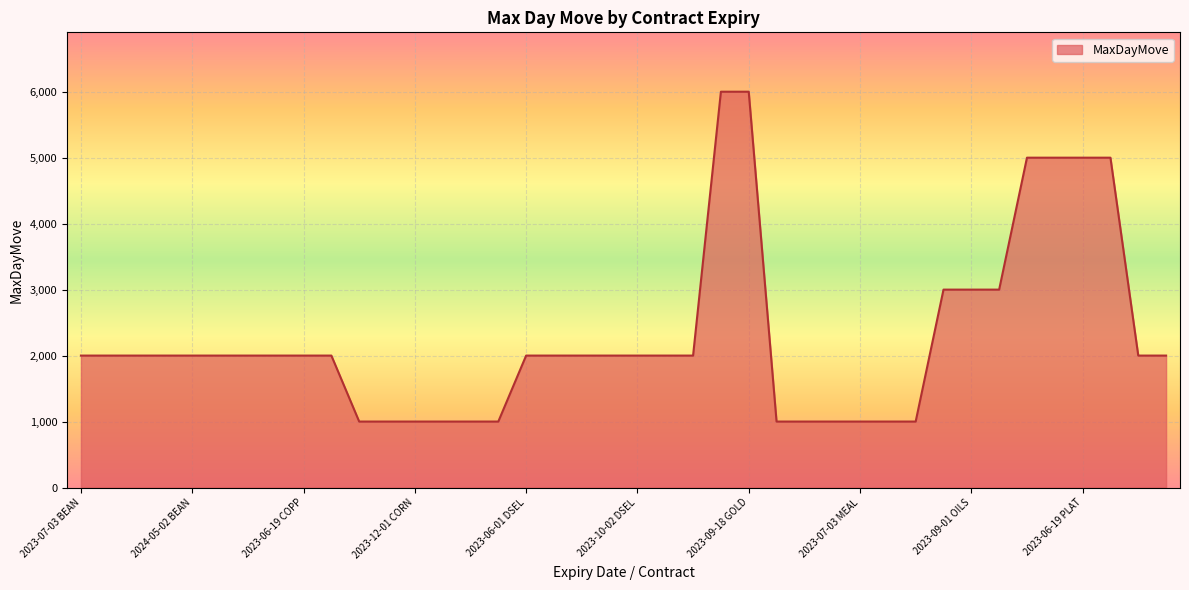

What is the minimum value shown in the chart?

1000